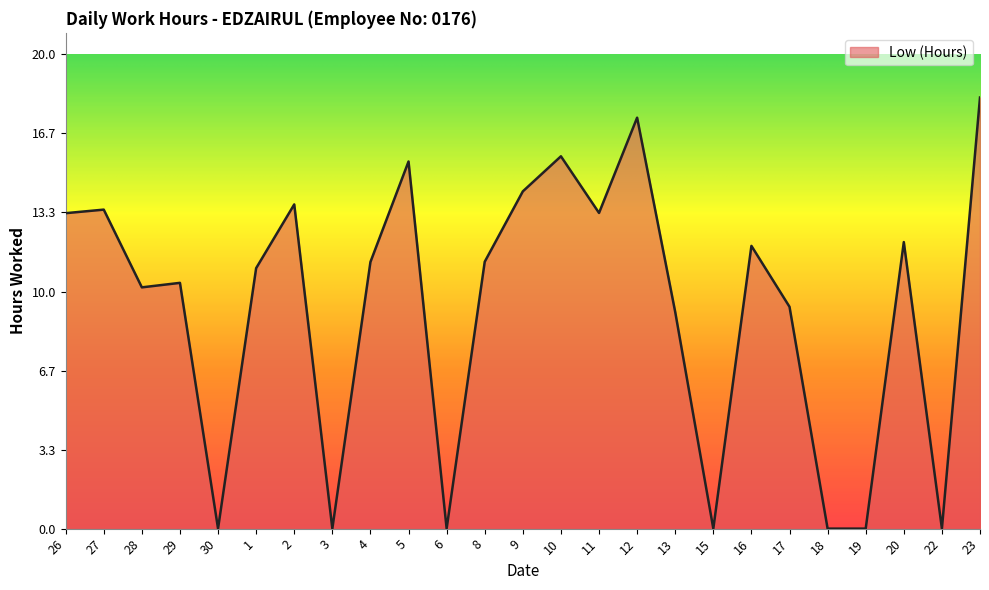

What is the difference between the maximum and minimum values?

18.2